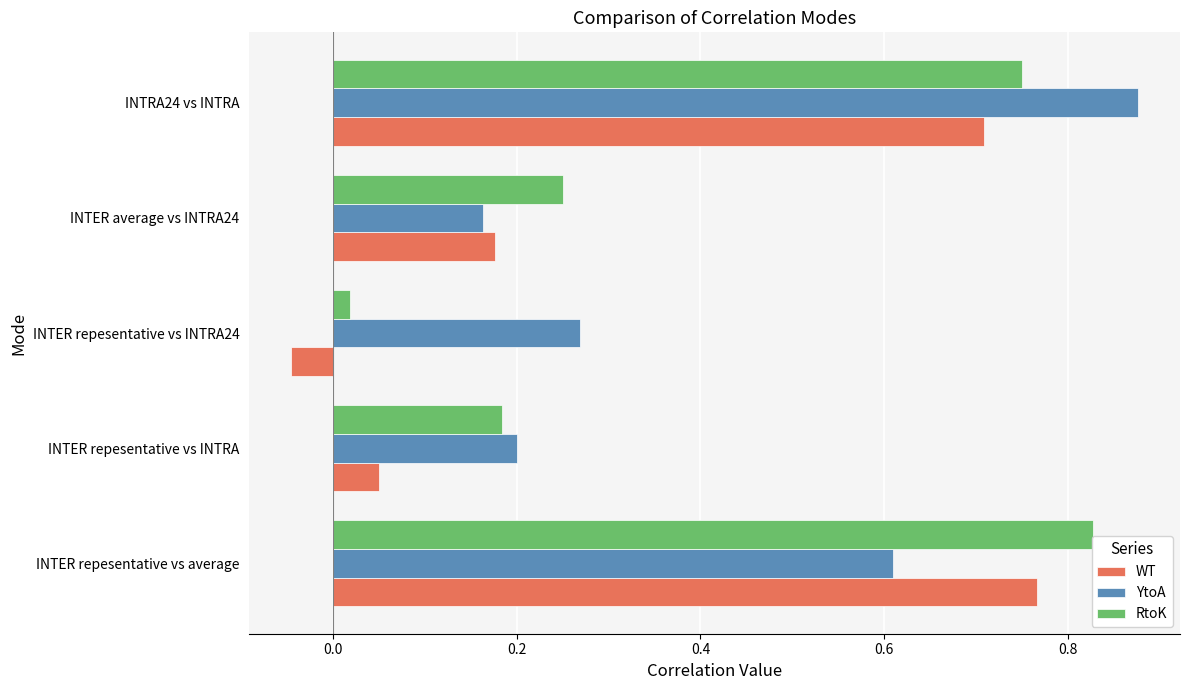

At which label does YtoA reach its minimum?

INTER average vs INTRA24